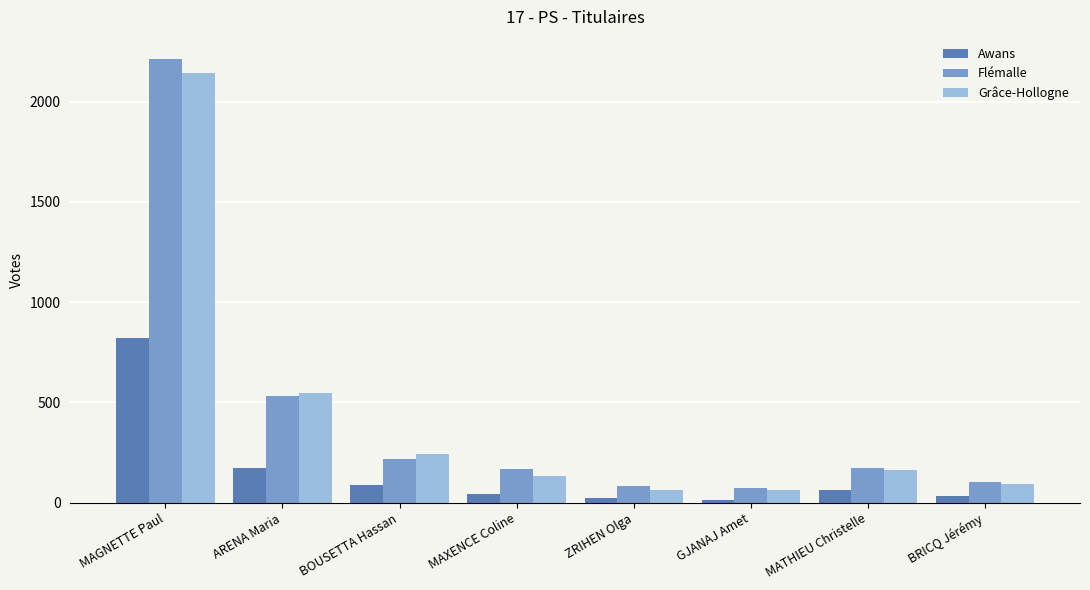

What is the difference between the maximum and minimum values in the Flémalle series?

2138